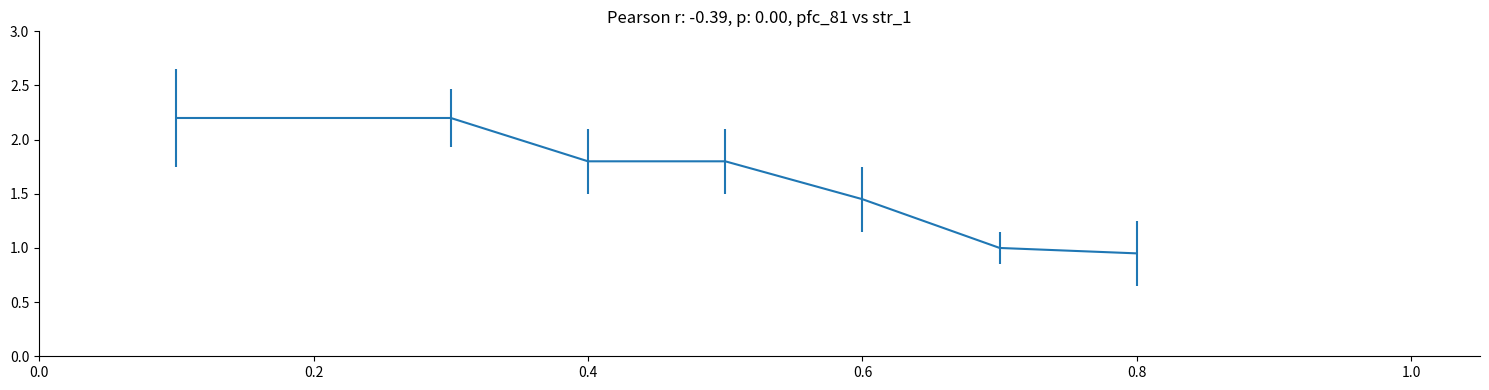

Does the chart display data point markers on the line(s)?

No